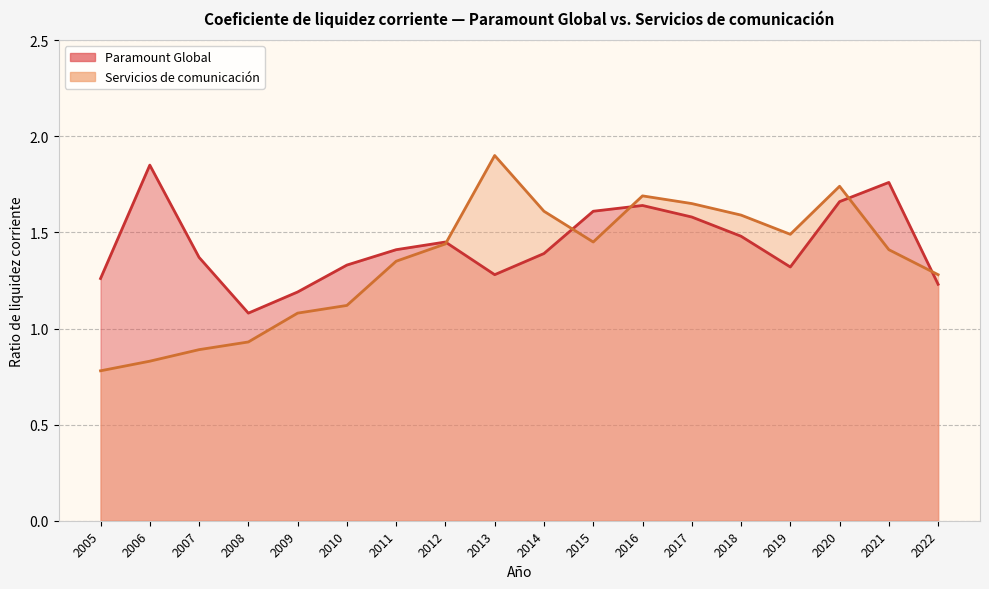

What is the highest value of the Servicios de comunicación series?

1.9